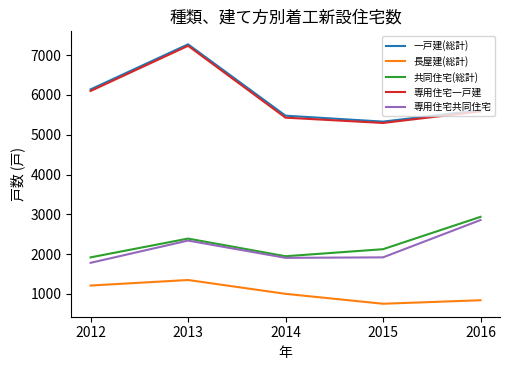

The value of 専用住宅一戸建 at 2014 is 3033. True or false?

False